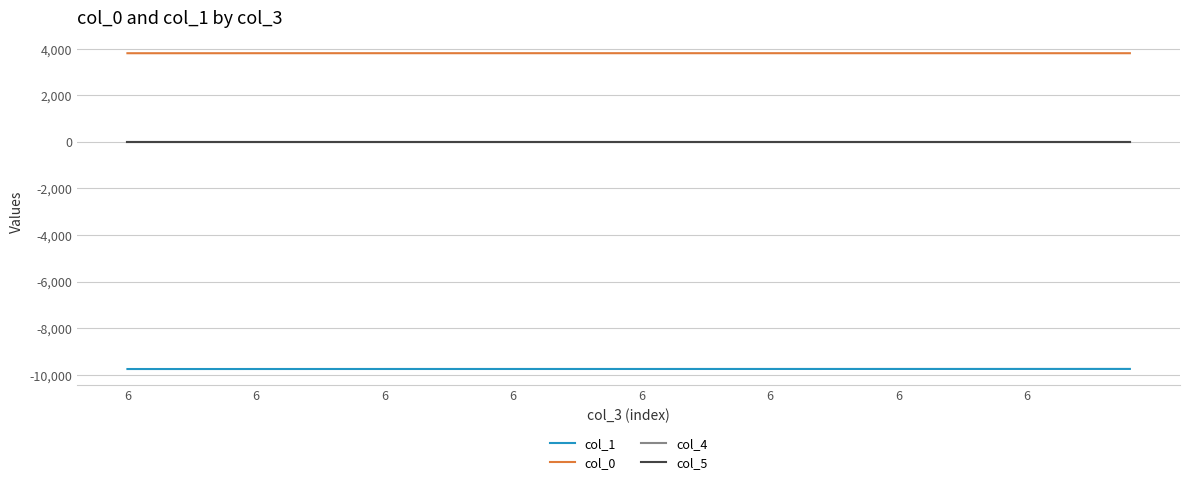

Does the chart have visible grid lines?

Yes